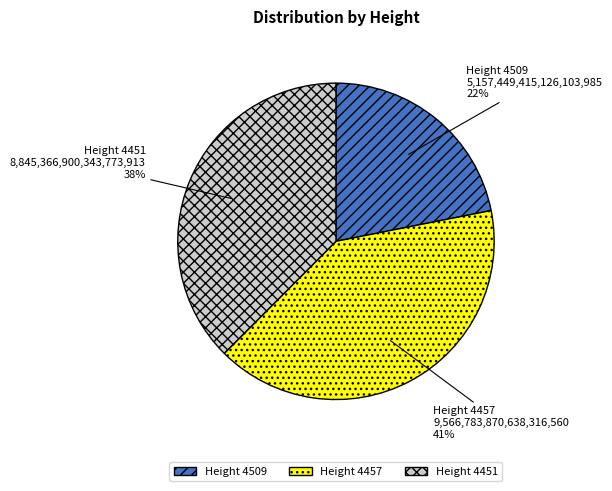

True or false: Height 4451 accounts for 43% of the total.

False